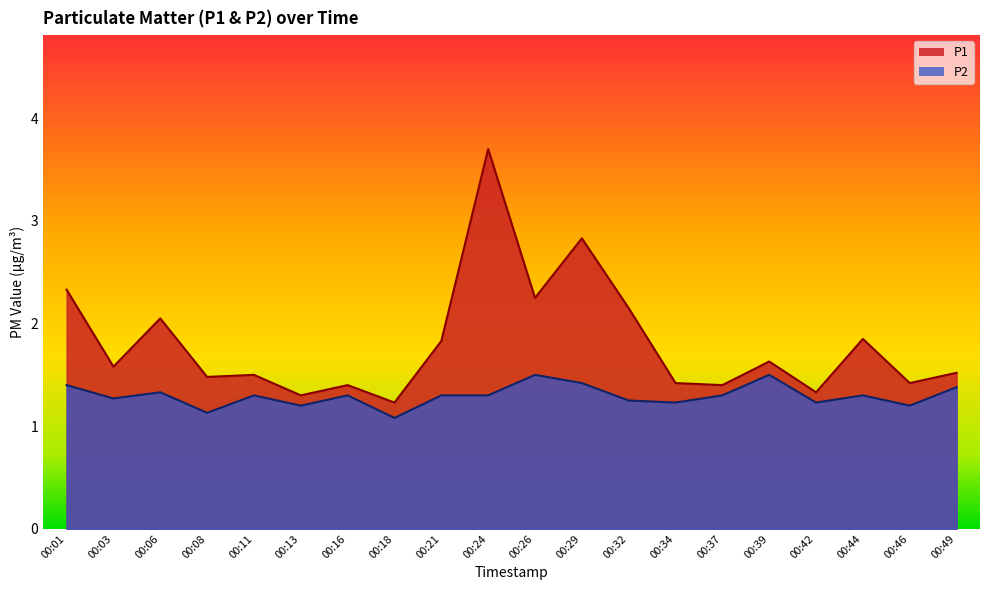

At how many categories does at least one series exceed 2?

6